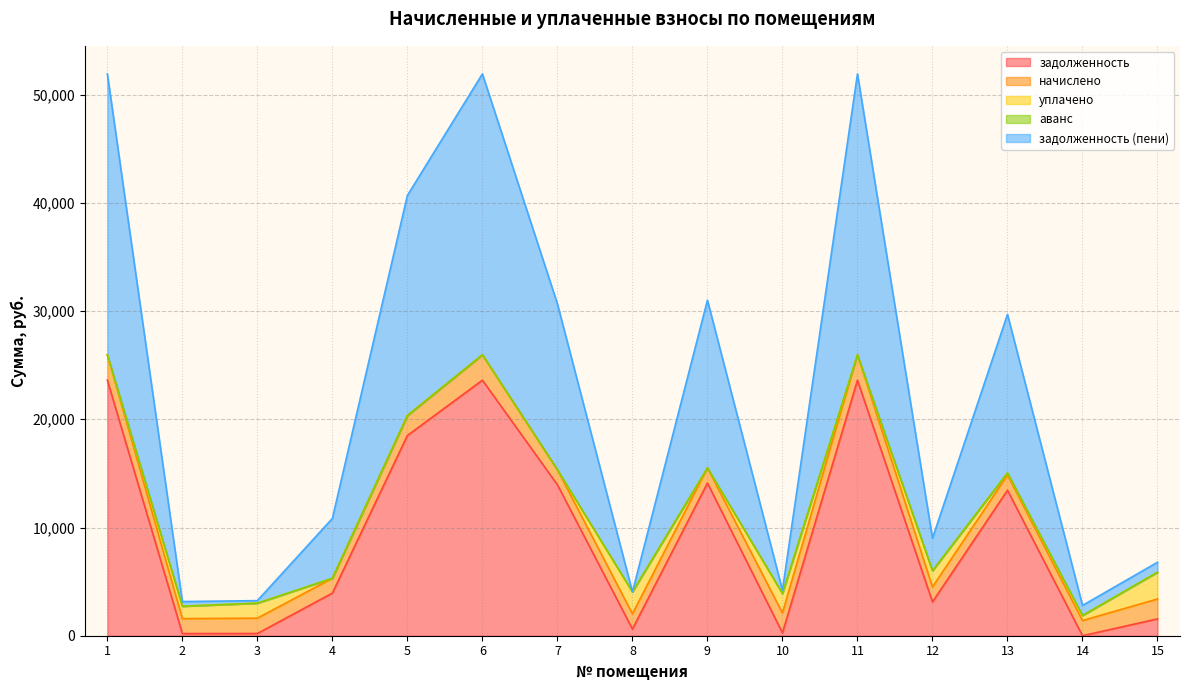

What is the difference between the maximum and minimum values in the аванс series?

0.9